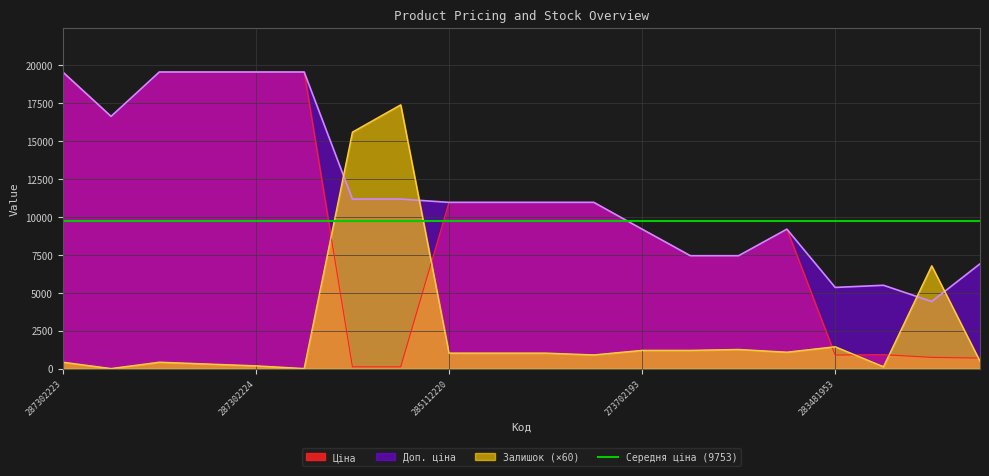

Is the value of Залишок at 287292222 greater than the value of Ціна at 247052181?

No